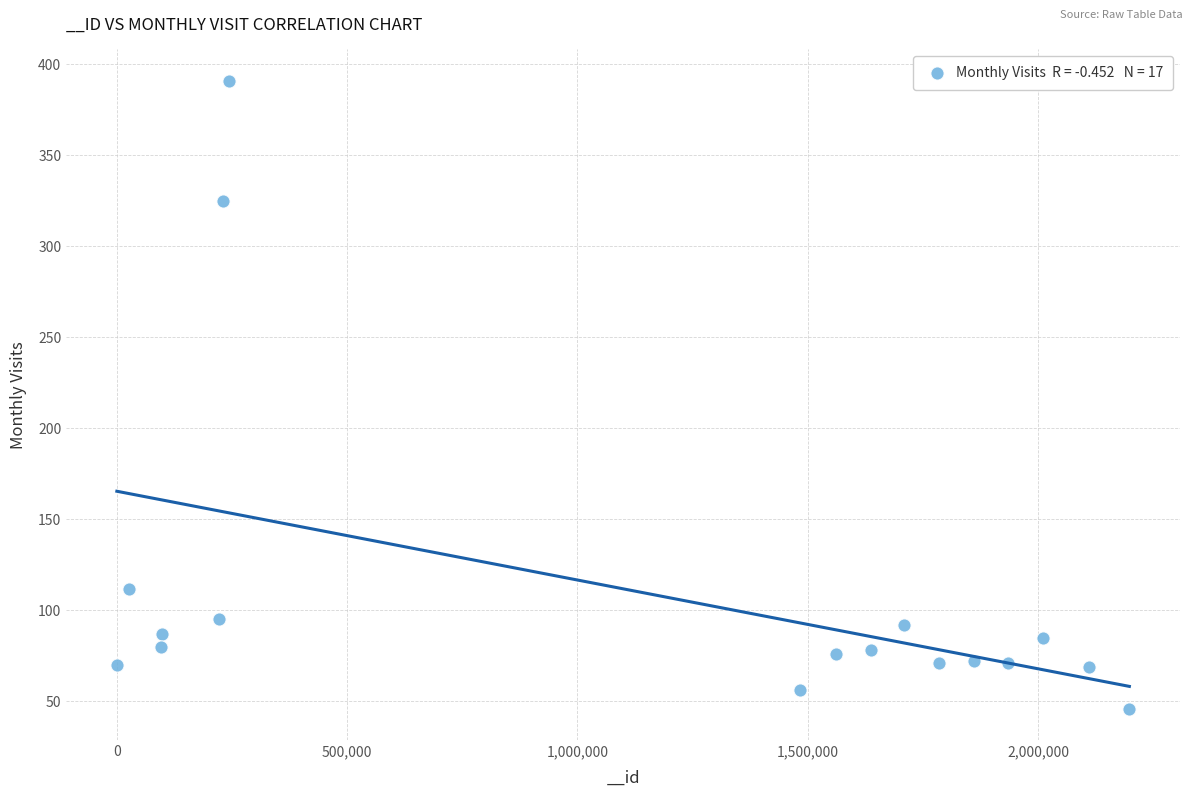

What is the range of X values (max minus min)?

2197372